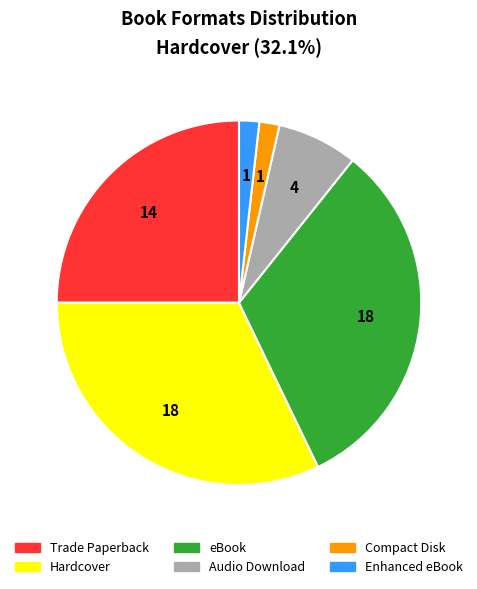

Do Hardcover and Audio Download together represent more than half of the pie?

No